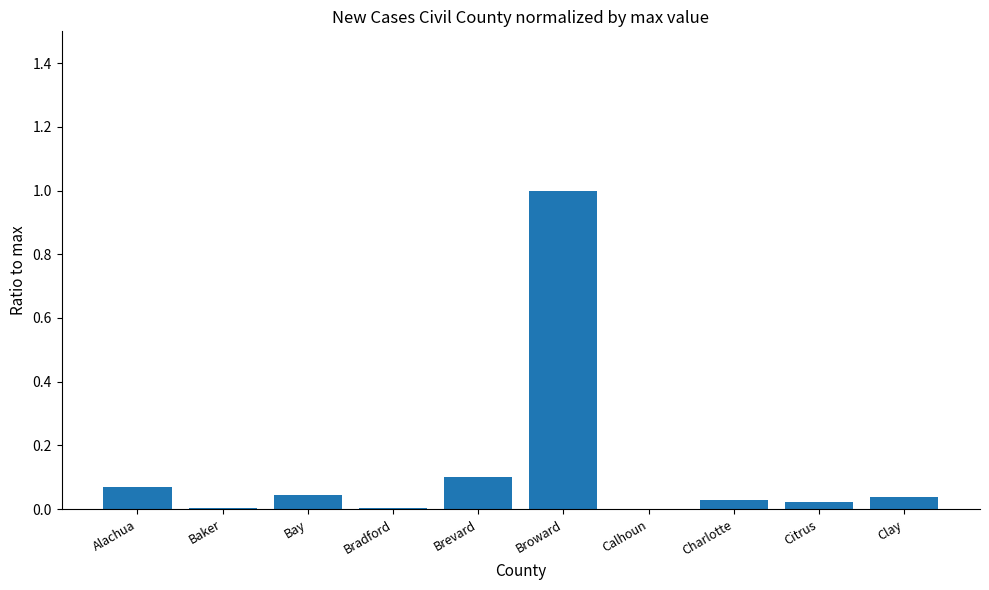

What is the sum of all values?

1.3